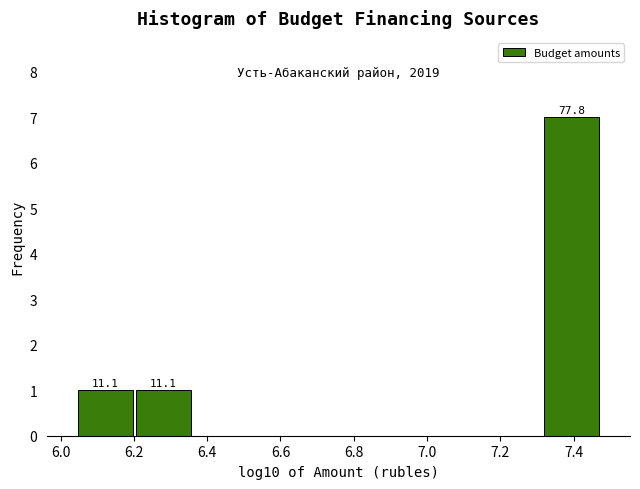

Which range on the x-axis has the tallest bar?

7.32 to 7.48